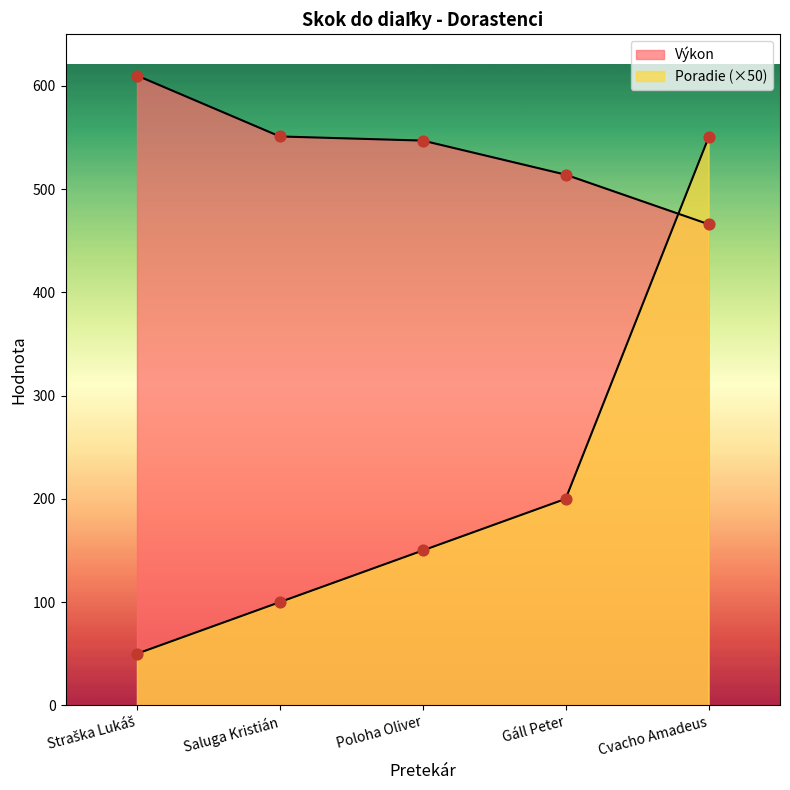

Which series has the widest spread of Y values?

Poradie